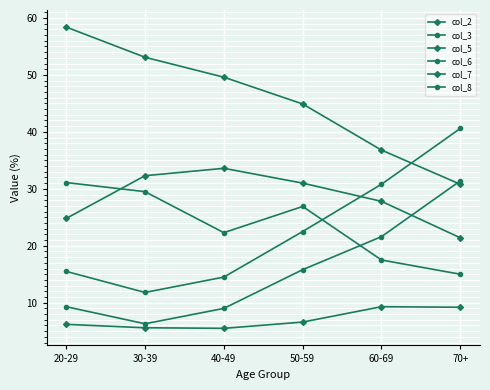

How many lines are shown in the chart?

6